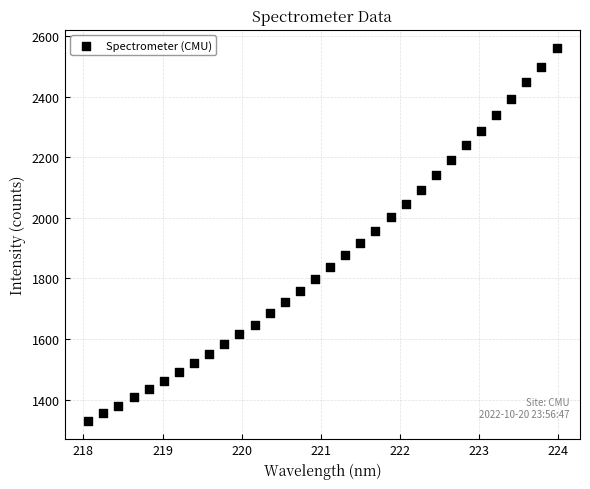

What is the range of Y values (max minus min)?

1229.0